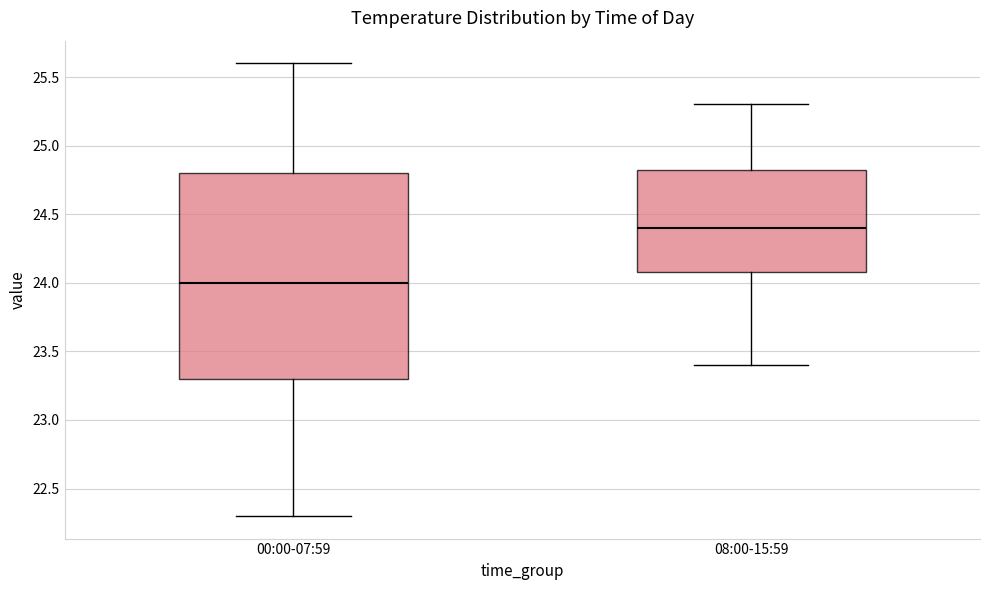

Reading left to right, read every box against the y-axis: the position of its median line, the range the box covers, and the ends of its whiskers. The values are not printed on the chart, so give them approximately, as read against the axis.

00:00-07:59: median 24.00, box 23.30 to 24.80, whiskers 22.30 to 25.60
08:00-15:59: median 24.40, box 24.10 to 24.85, whiskers 23.40 to 25.30